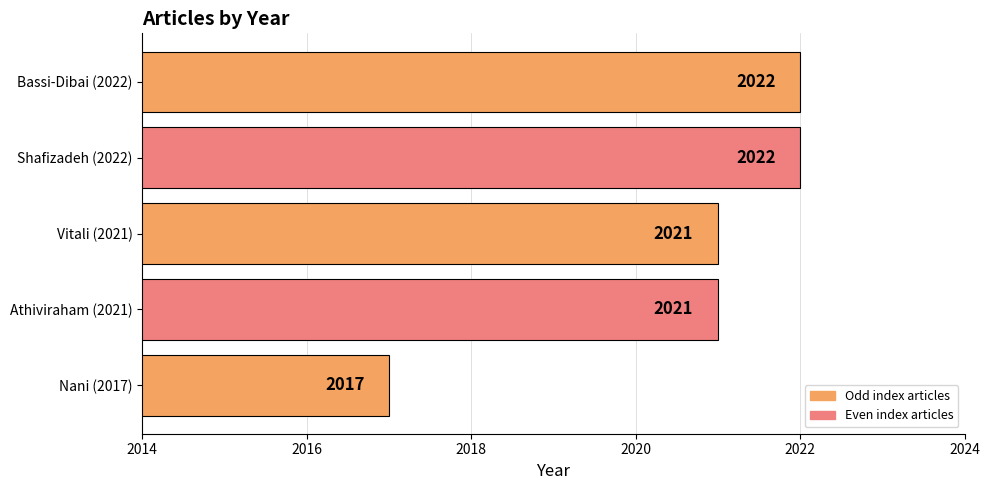

What value does the data have at Shafizadeh (2022)?

2022